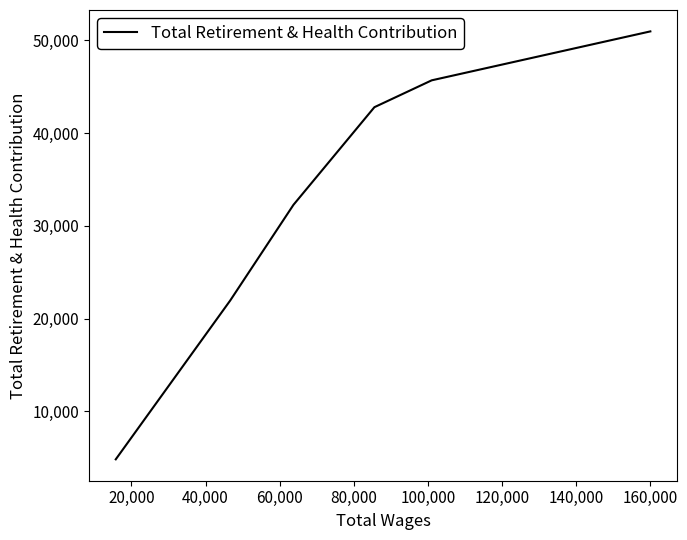

What is the smallest value displayed?

4843